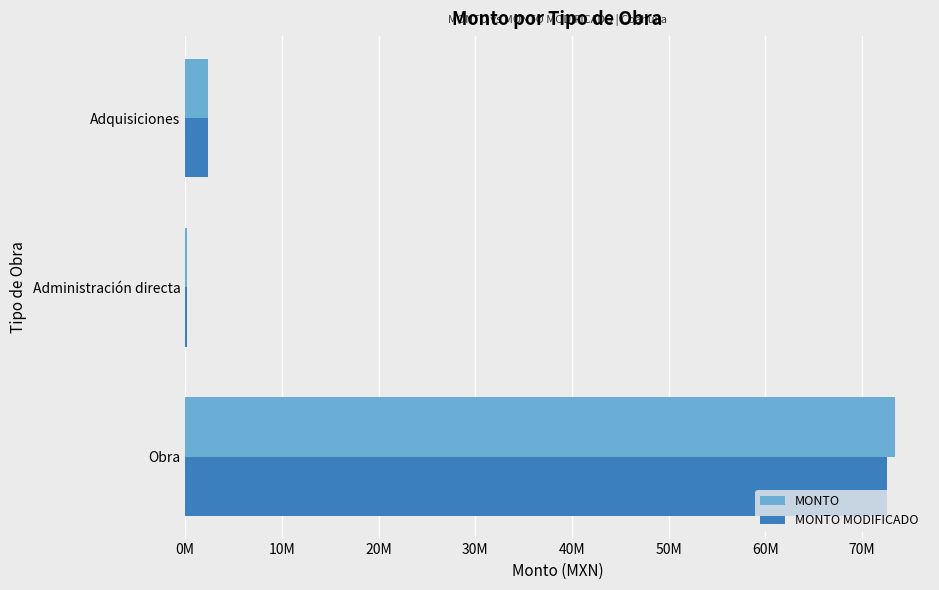

What is the value of the MONTO bar at the 3rd from the left?

2312103.9